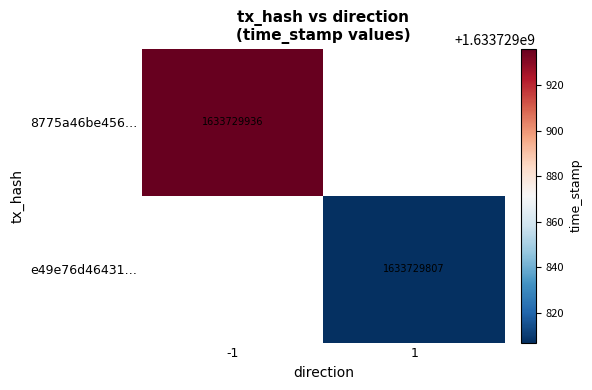

What is the sum of the e49e76d46431badd9ad1bc16ac6fce25ff8d430 values at direction and time_stamp?

1633729808